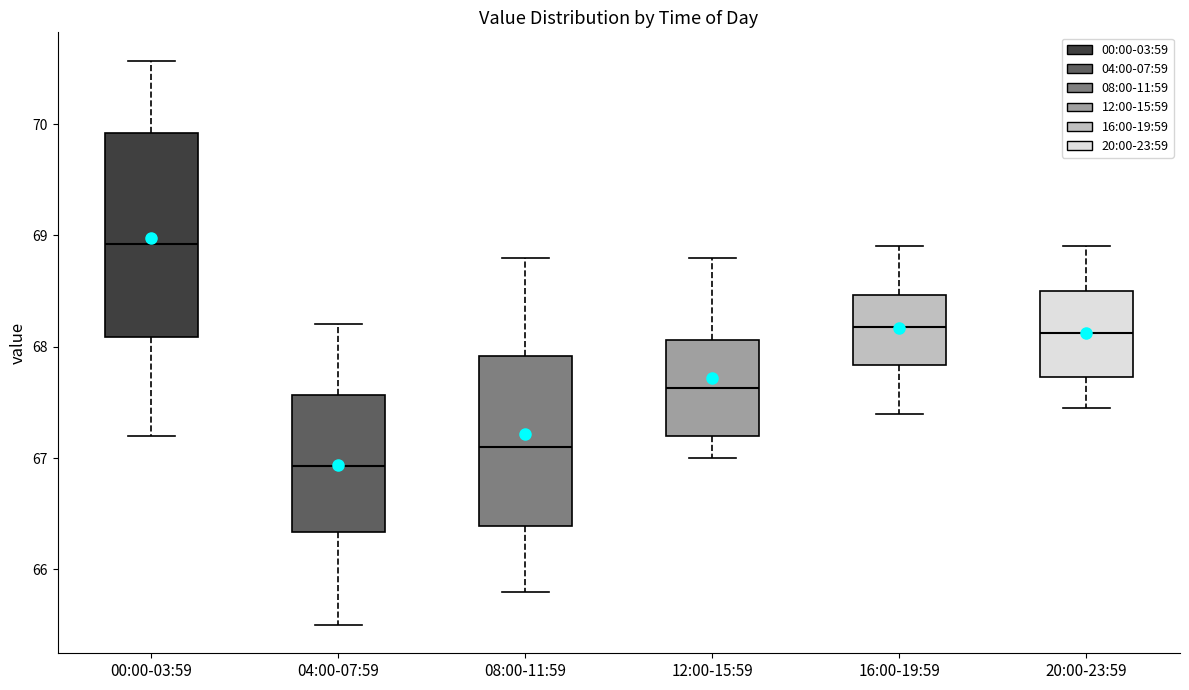

Which box's median line is the highest?

00:00-03:59